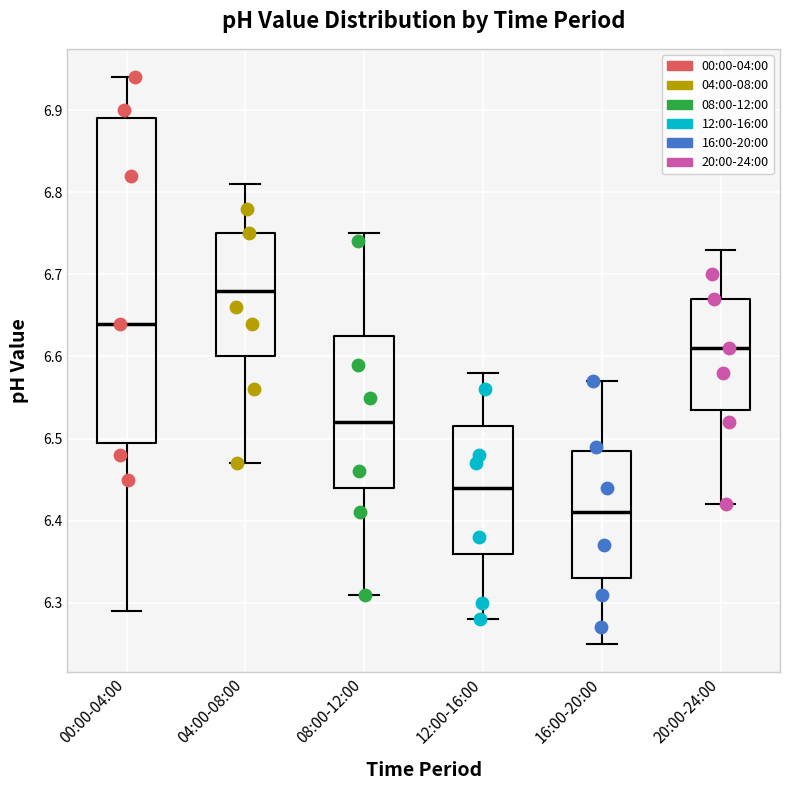

Where does the lower whisker of the box for 12:00-16:00 end on the y-axis? The values are not printed on the chart, so give them approximately, as read against the axis.

6.28